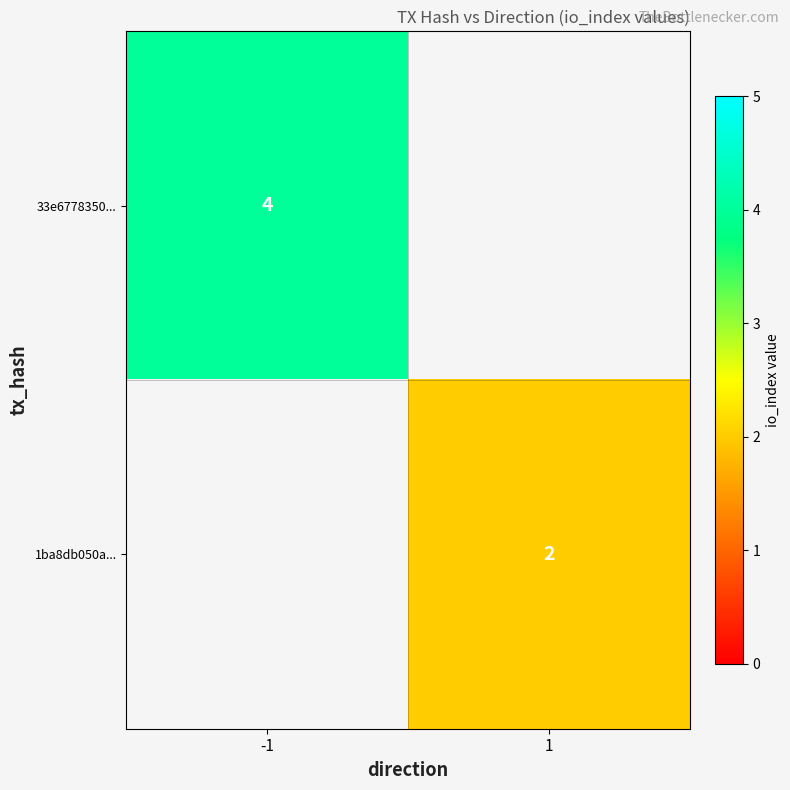

The 33e6778350... series shows 4 at -1. True or false?

True